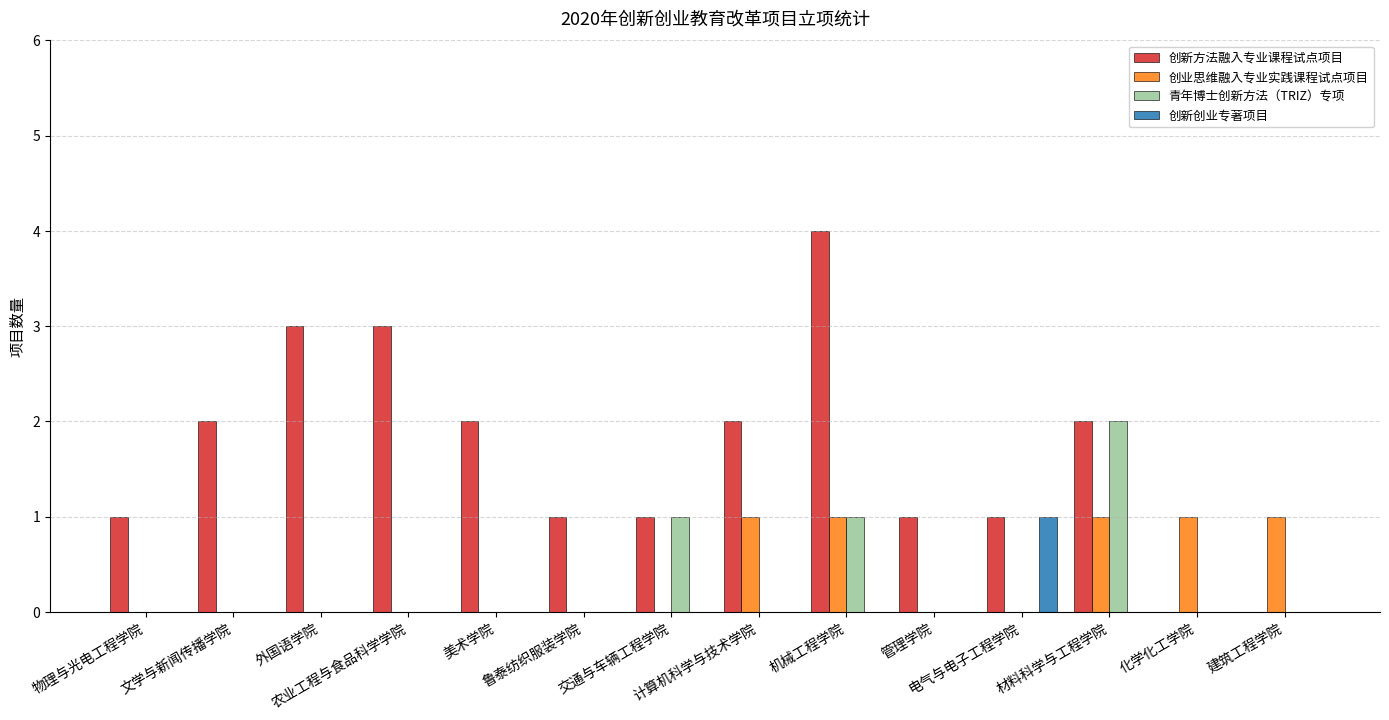

Which series has the largest range (max minus min)?

创新方法融入专业课程试点项目